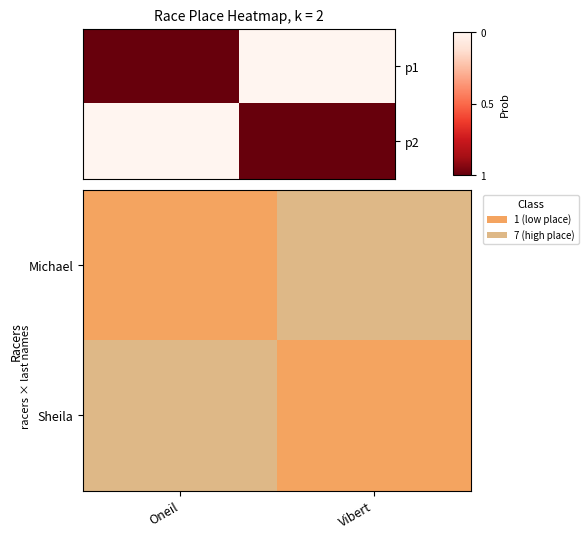

The value of Sheila at Oneil is 7. True or false?

True